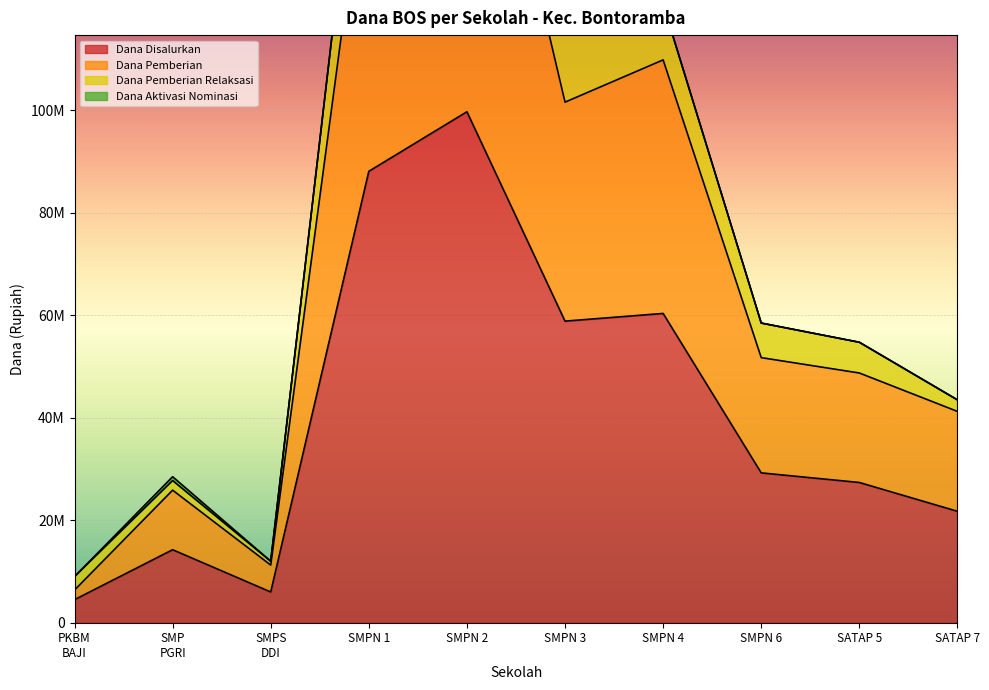

What is the label of the 9th point from the left?

SATAP 5